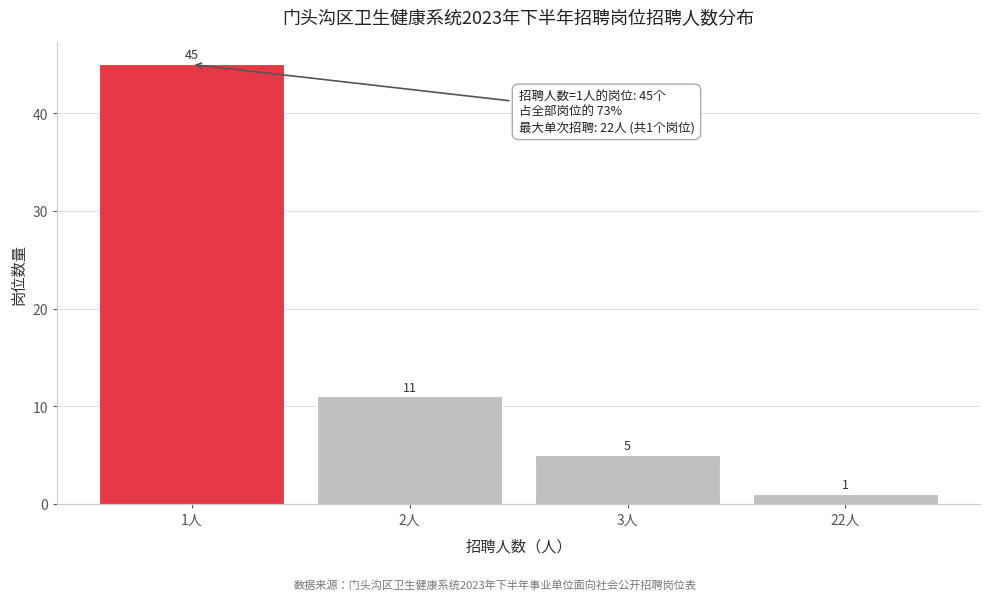

Reading left to right, what are all the values shown in this chart?

45	11	5	1